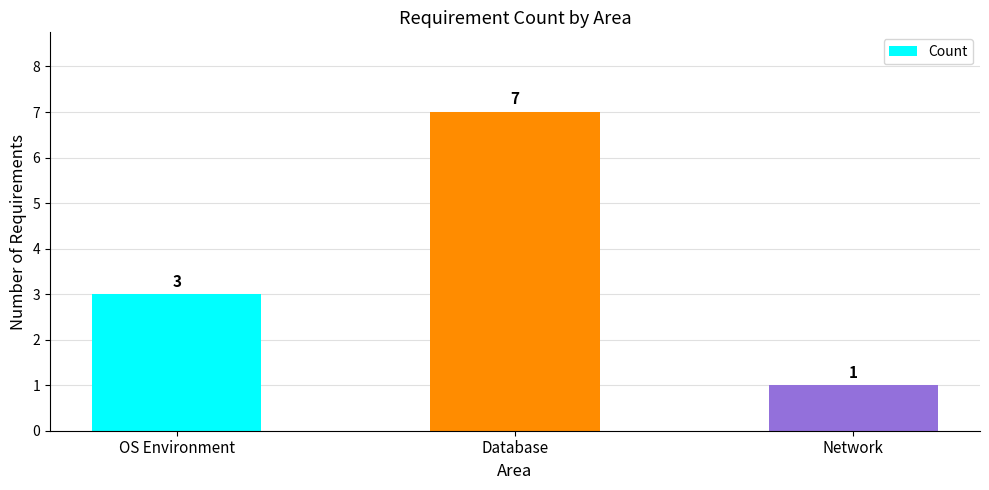

How many values are below 3?

1